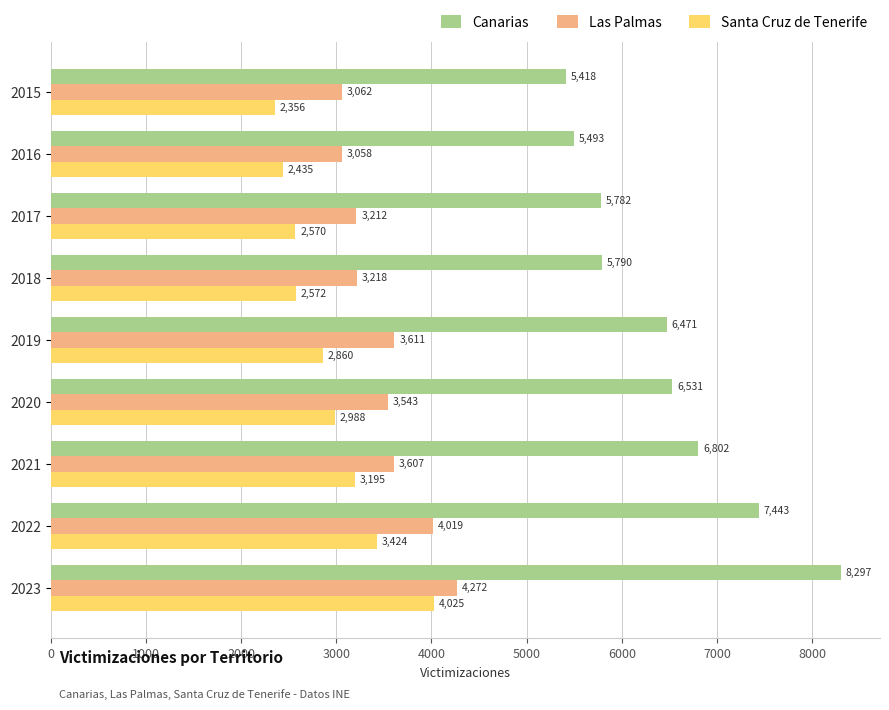

What is the spread (max minus min) of values at 2015?

3062